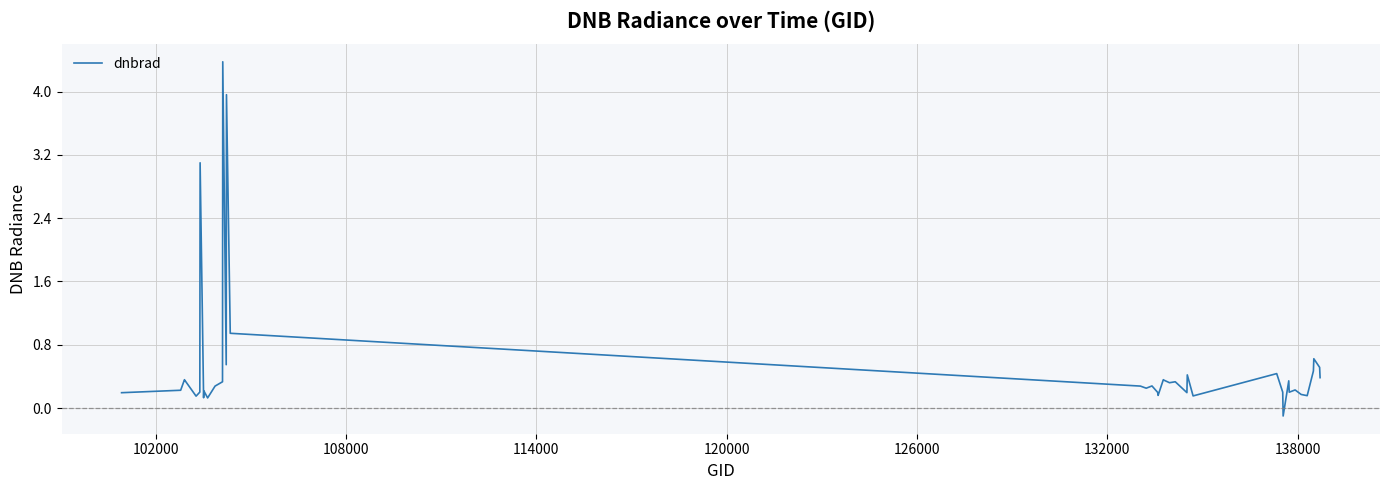

What is the difference between the maximum and minimum values?

4.5